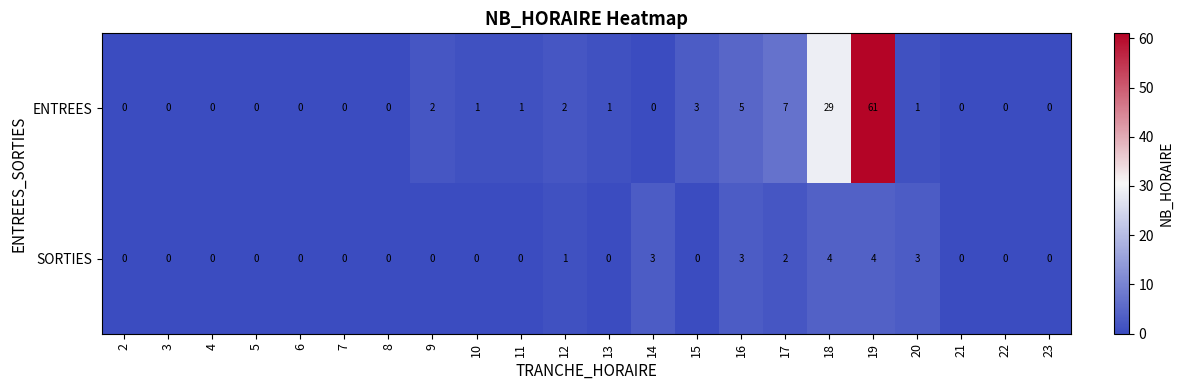

At 15, list the series in order from smallest to largest.

SORTIES, ENTREES